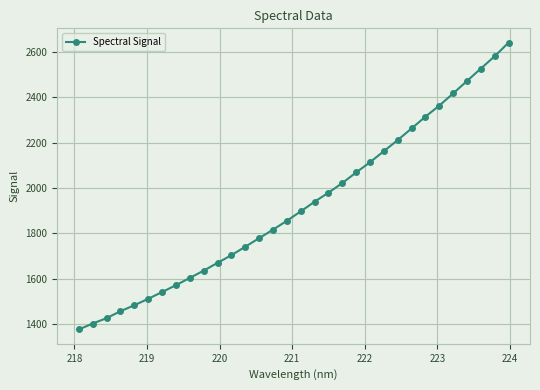

How many series are shown in this chart?

1